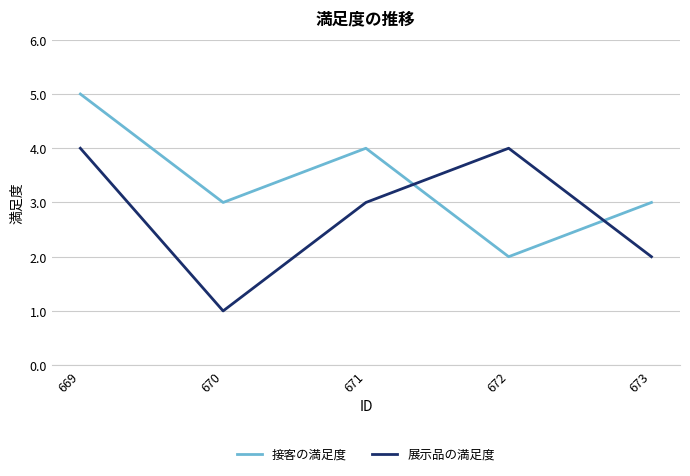

The 展示品の満足度 series shows 4 at 669. True or false?

True